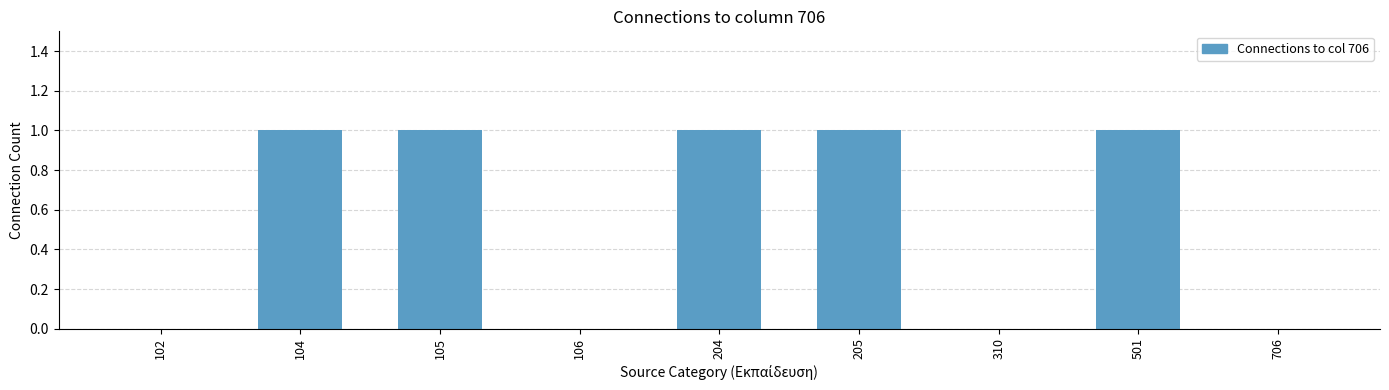

What is the sum of all values?

5